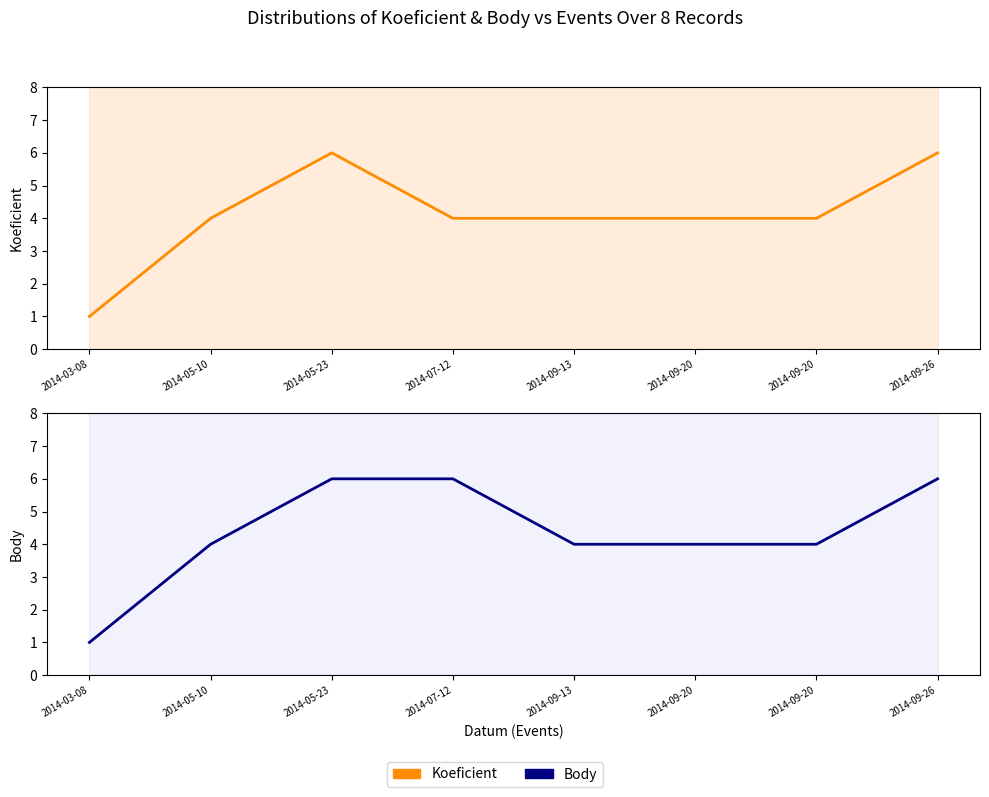

What are all the series names shown in the legend?

Koeficient, Body